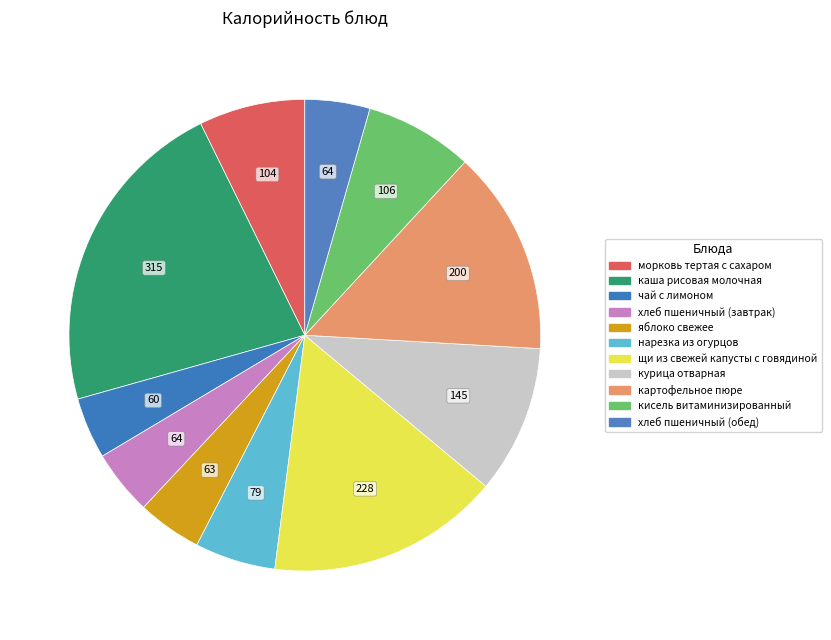

Which slice is the smallest?

чай с лимоном